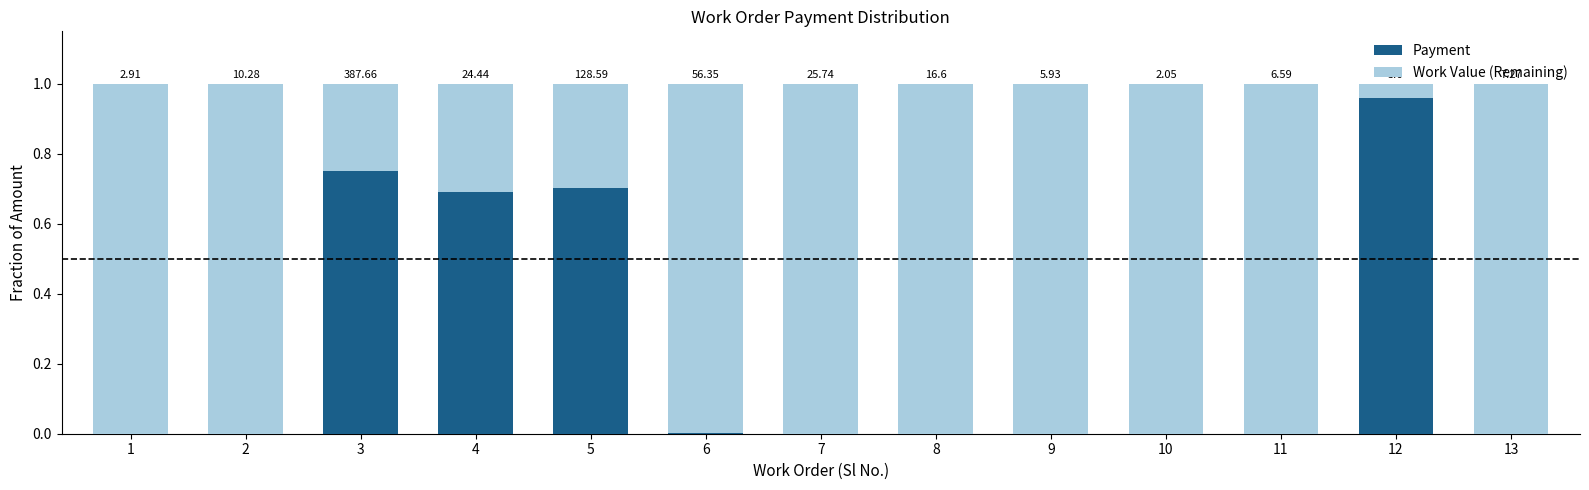

Which series has the largest total across all categories?

Work Value (Remaining)